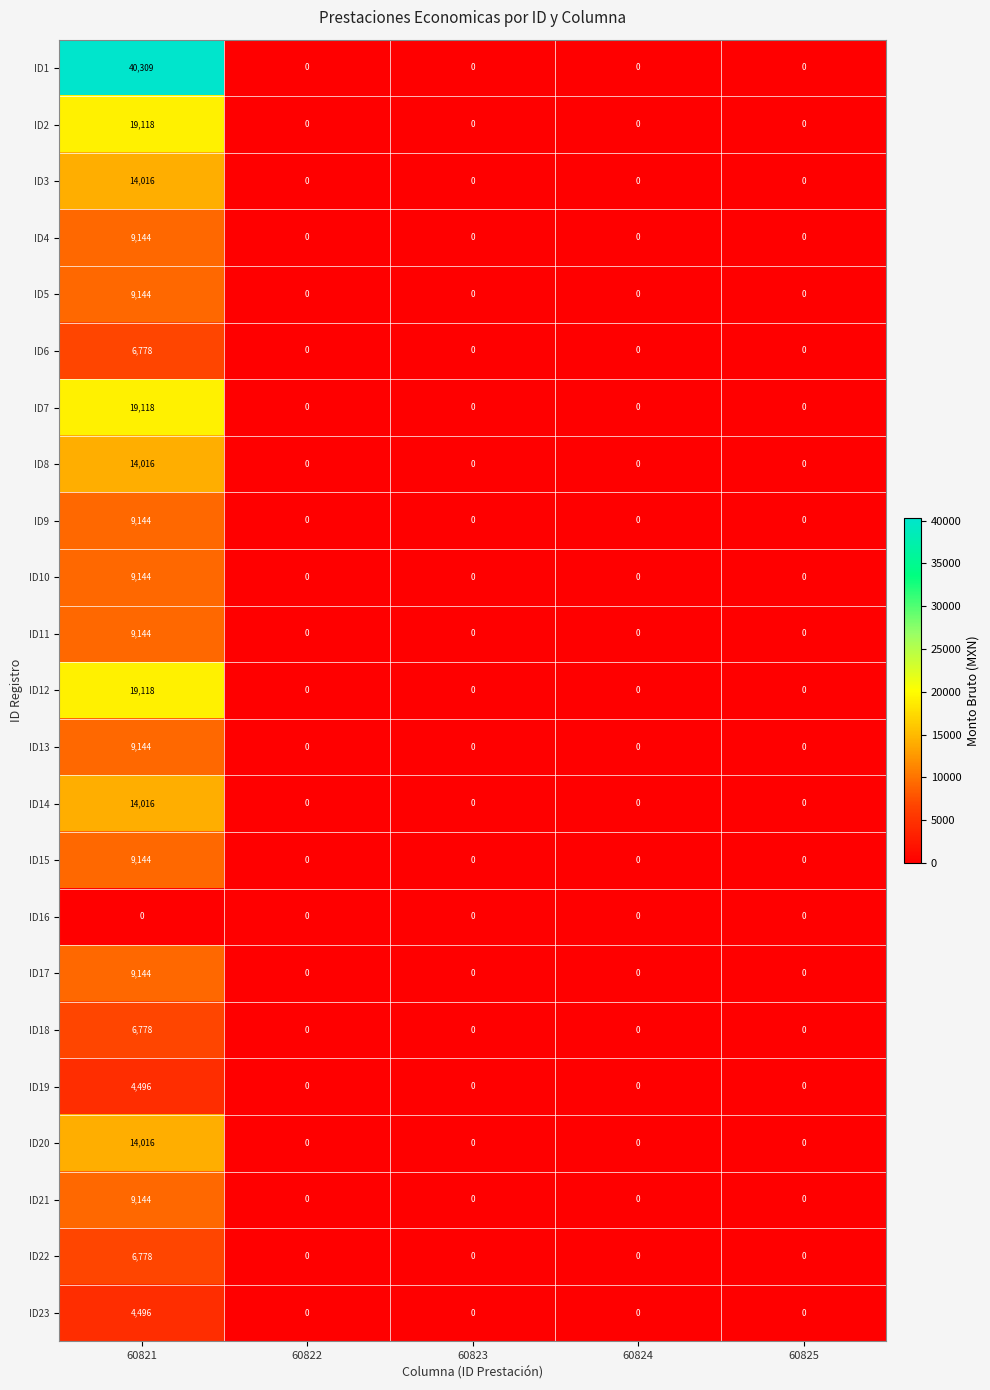

Count the number of data series in this chart.

23